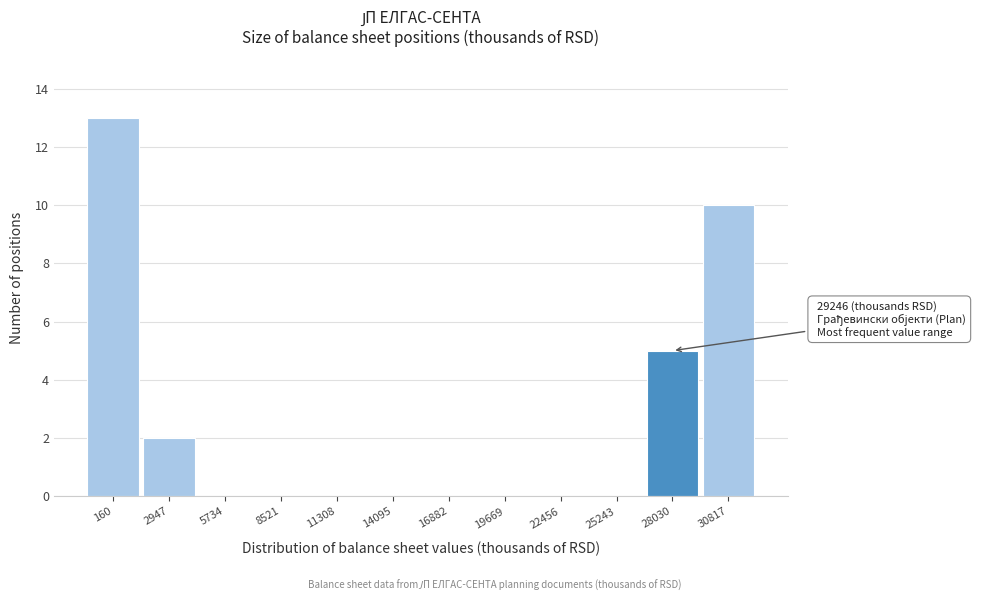

Reading left to right, extract all data points from this chart.

160=13	2947=2	5734=0	8521=0	11308=0	14095=0	16882=0	19669=0	22456=0	25243=0	28030=5	30817=10